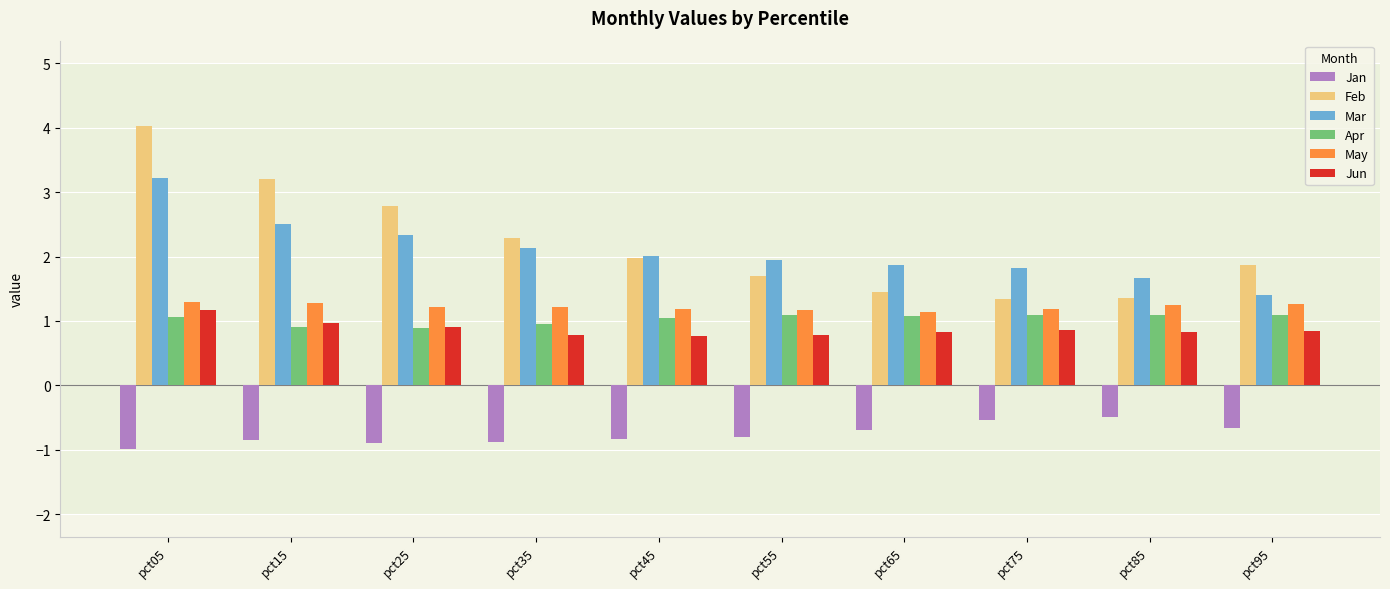

The Mar series shows 2.0 at pct45. True or false?

True